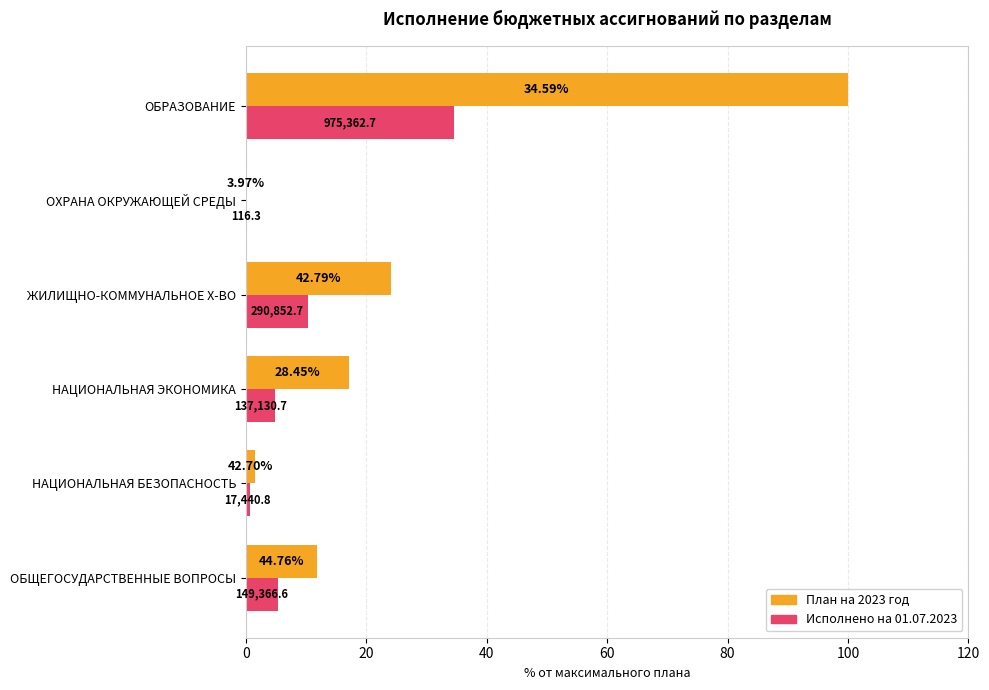

What are all the series names shown in the legend?

План на 2023 год, Исполнено на 01.07.2023